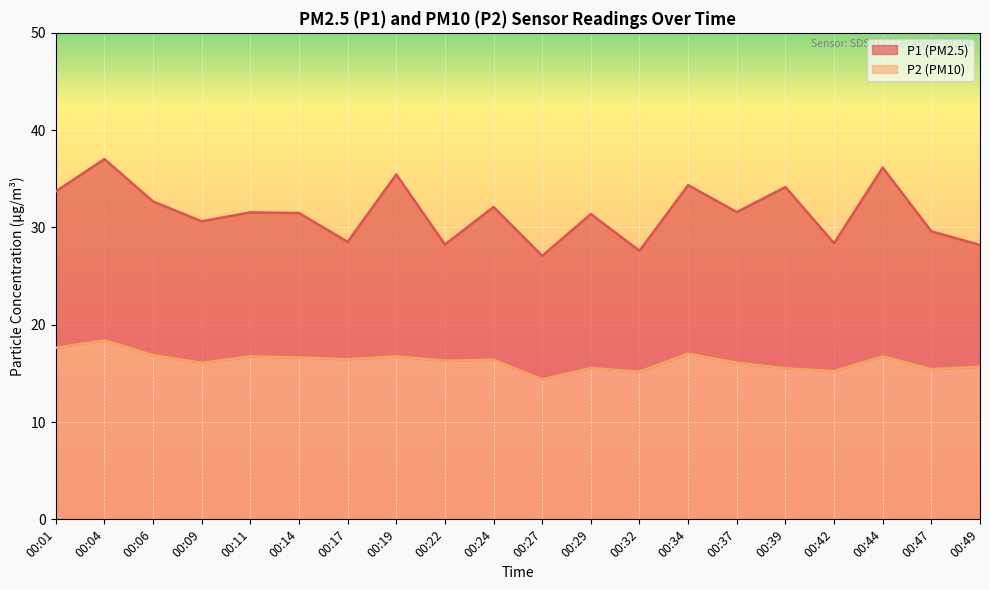

Where is the first local minimum for P2?

00:09